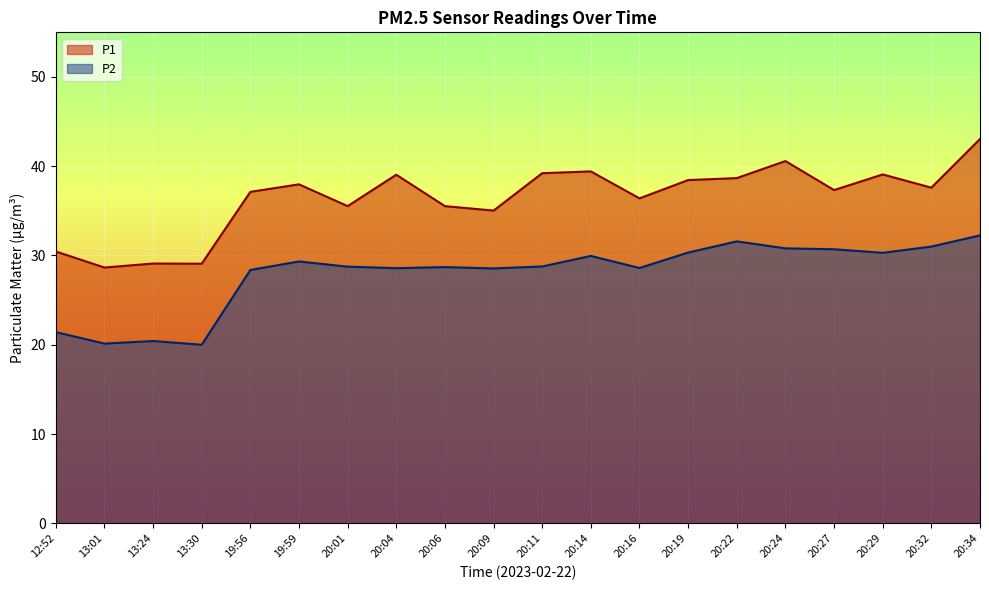

At which category does P2 reach its first local valley?

13:01